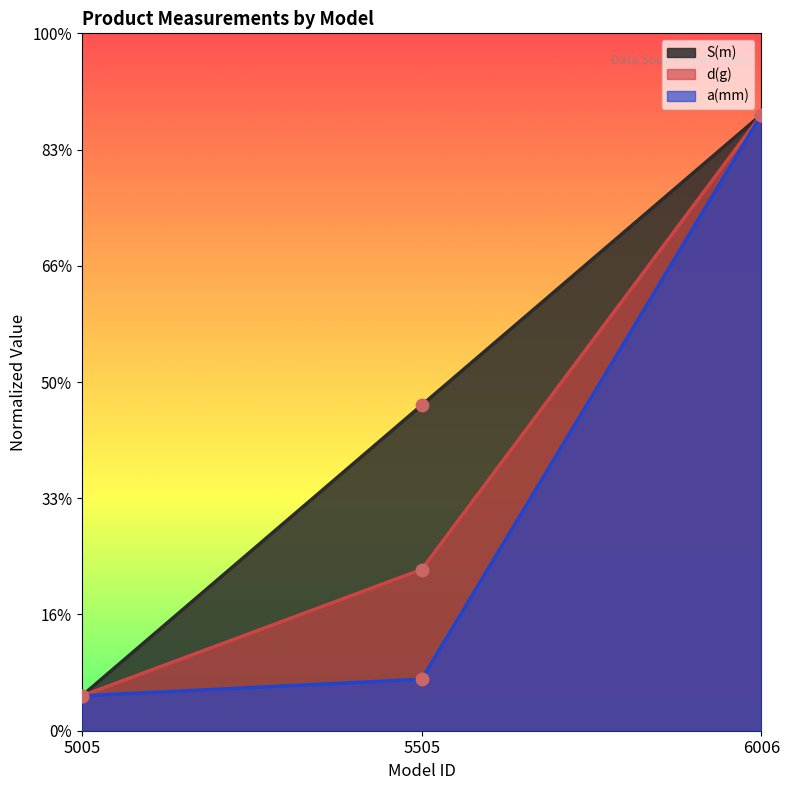

What are all the series names shown in the legend?

S(m), d(g), a(mm)